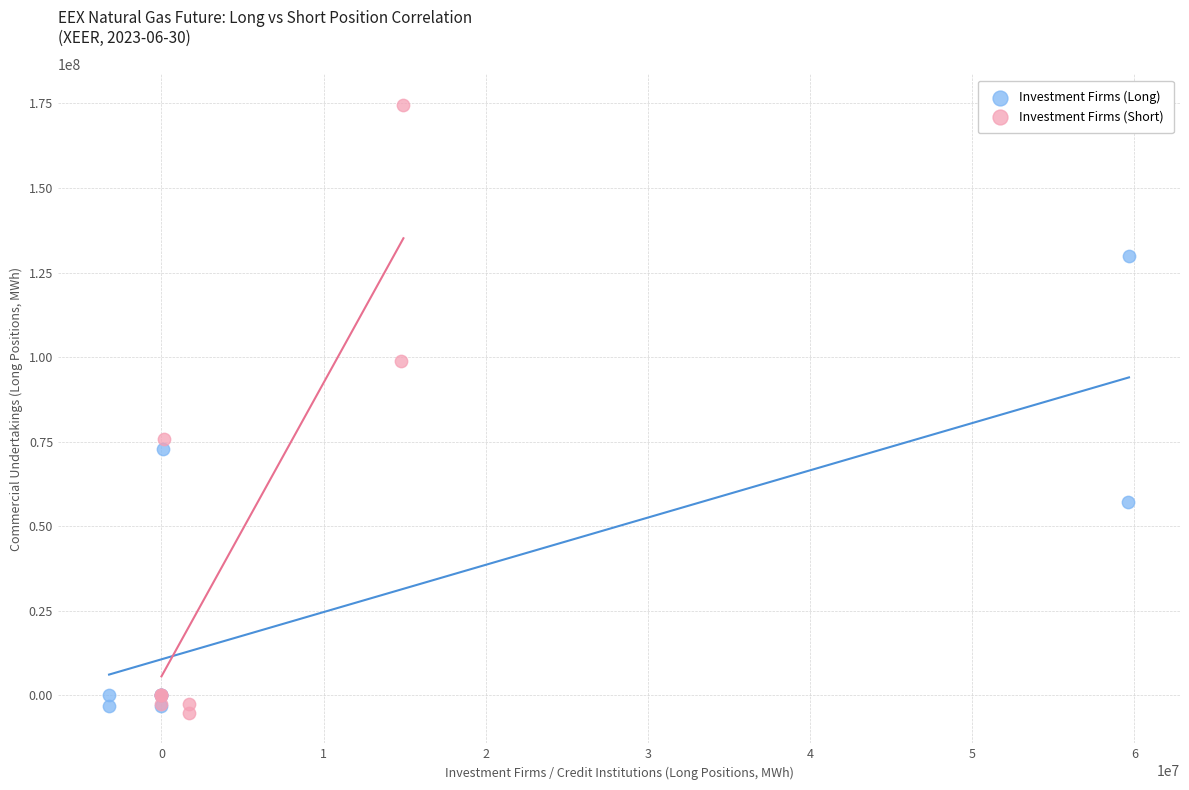

Which series has the widest spread of Y values?

Investment Firms (Short)